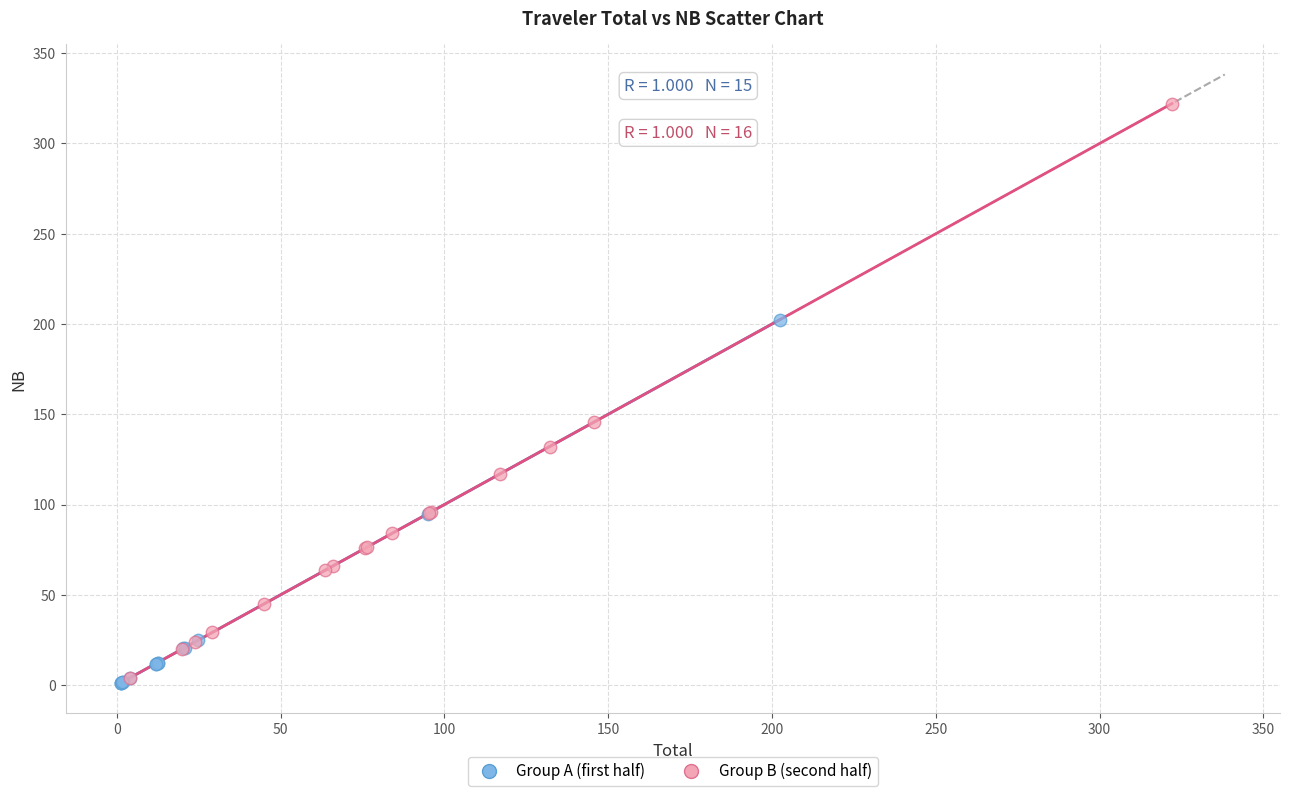

Which series reaches the maximum Y coordinate?

Group B (second half)